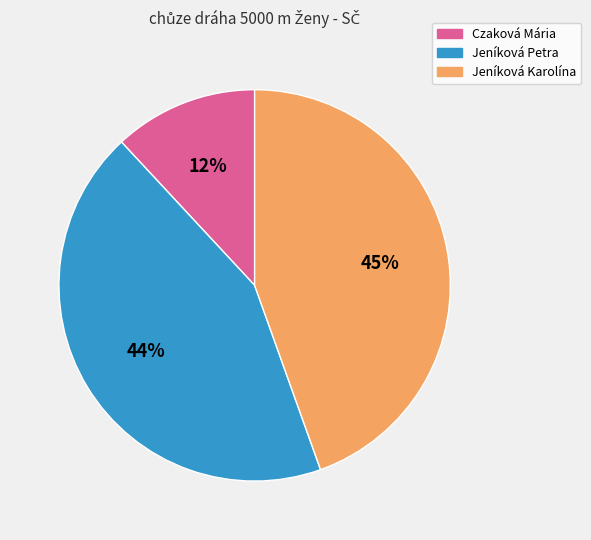

Count the number of slices in the pie.

3